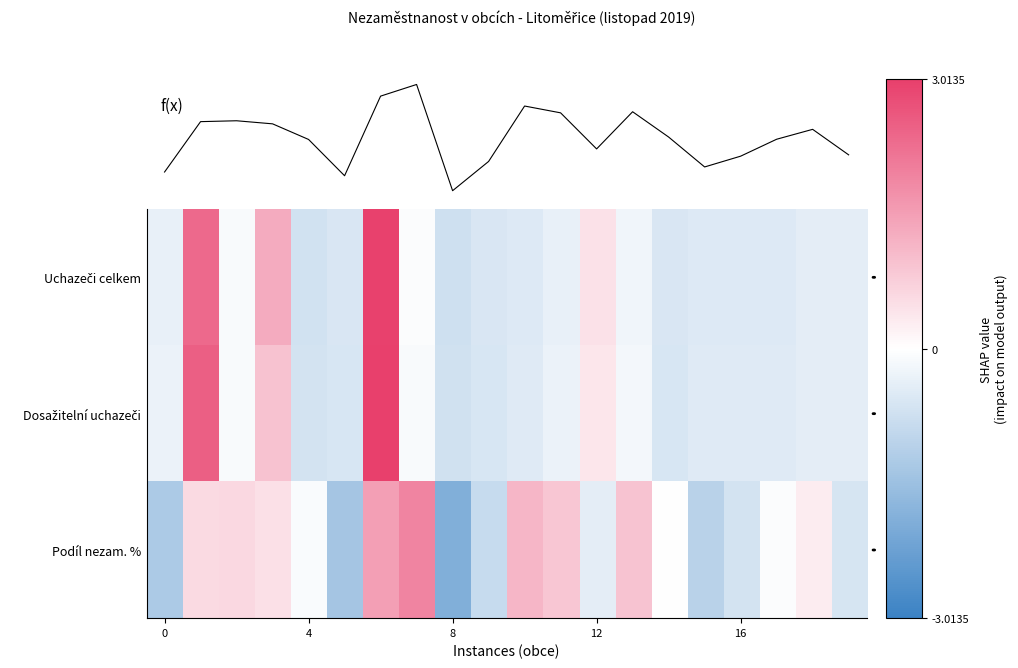

Which series has the largest total across all categories?

f(x)